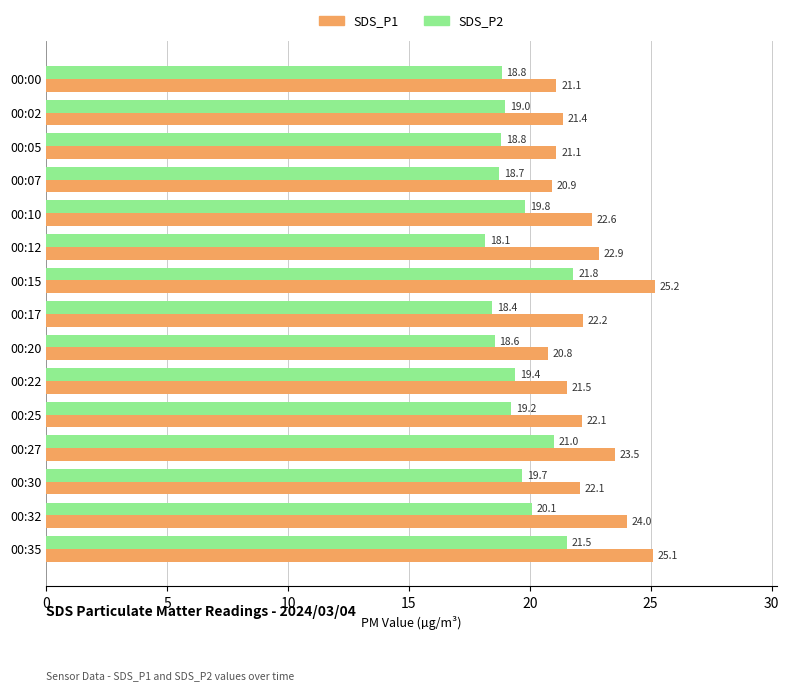

At which category is the sum across all series the highest?

00:15